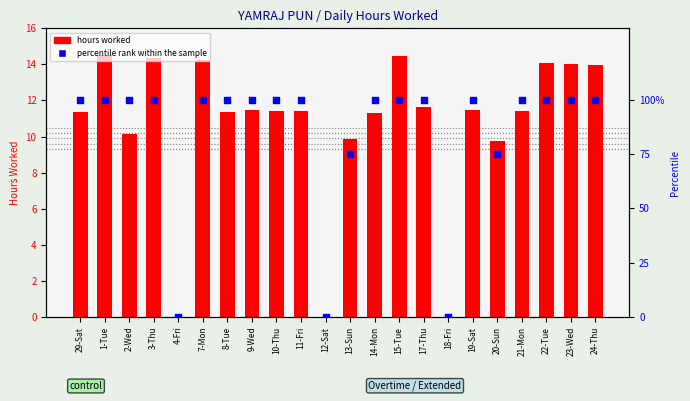

Which series has the largest total across all categories?

percentile rank within the sample